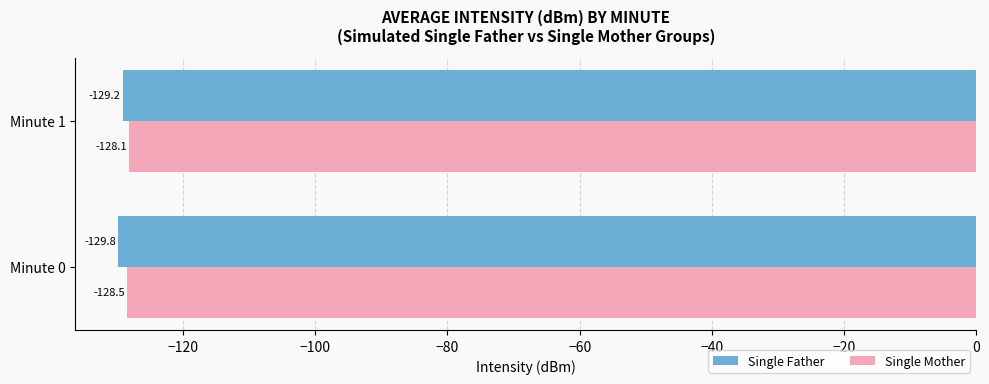

List the series in order of their peak value, highest first.

Single Mother, Single Father